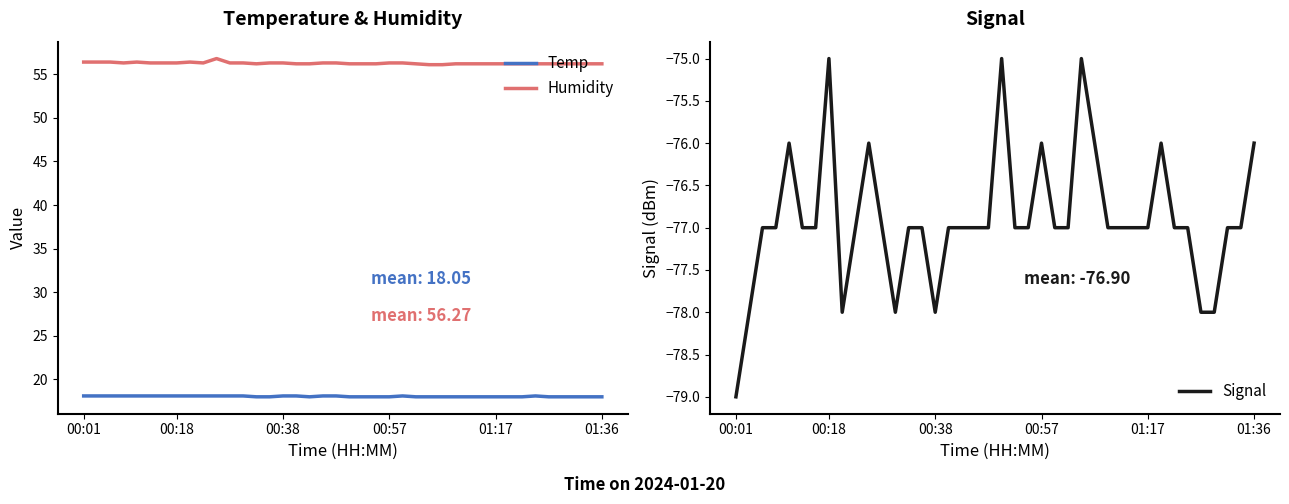

The value of Temp at 01:17 is 31.7. True or false?

False